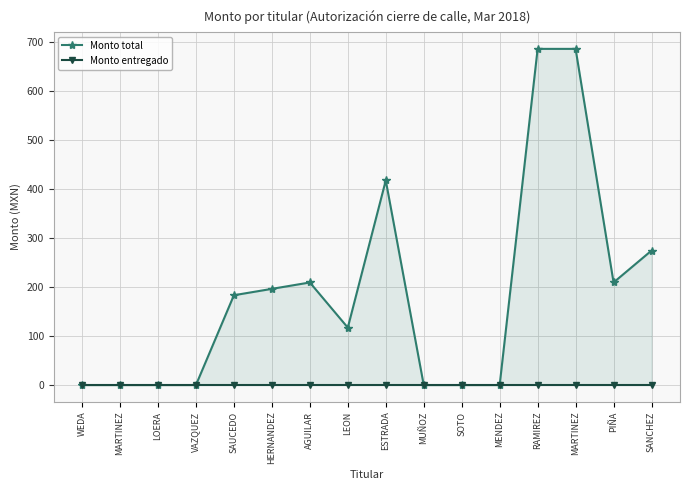

At which category does Monto total reach its first local peak?

AGUILAR